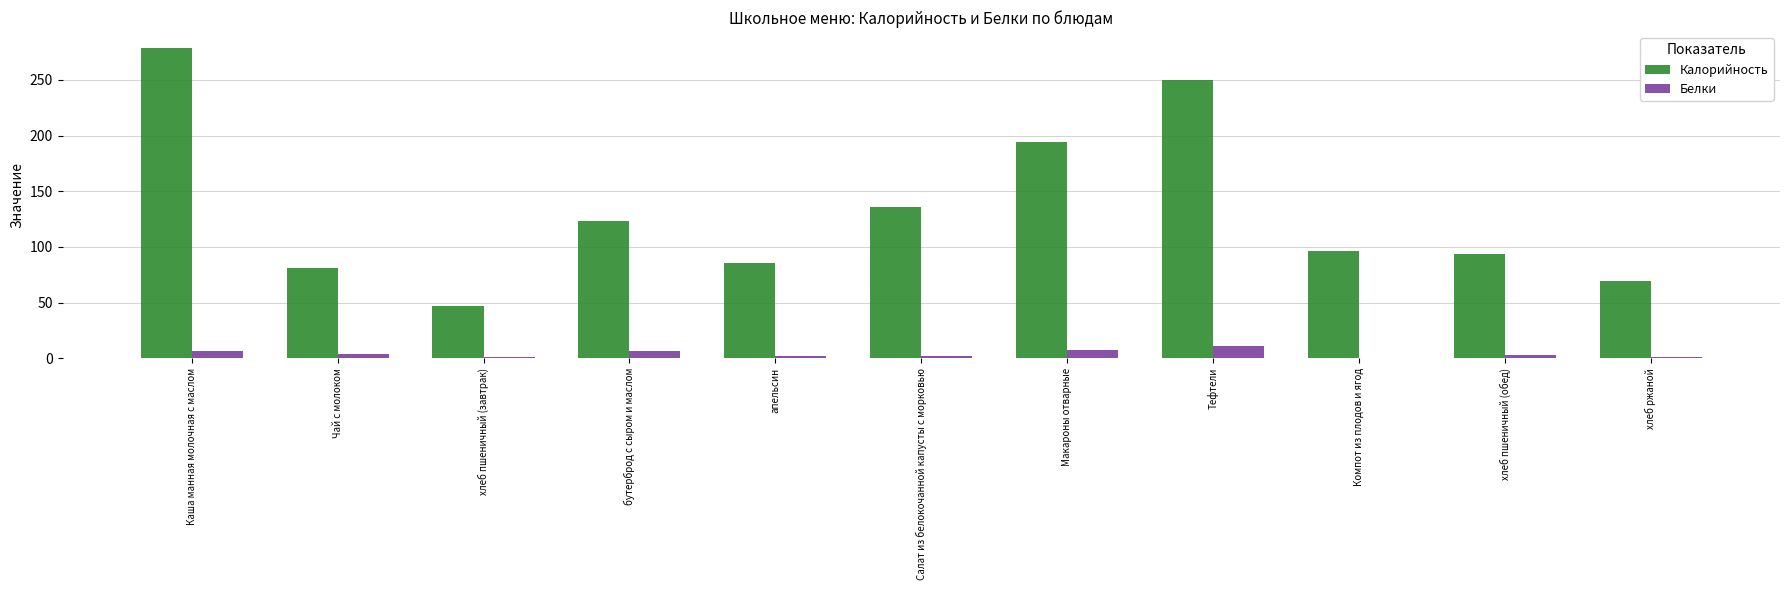

Which label corresponds to the largest value in the chart?

Каша манная молочная с маслом